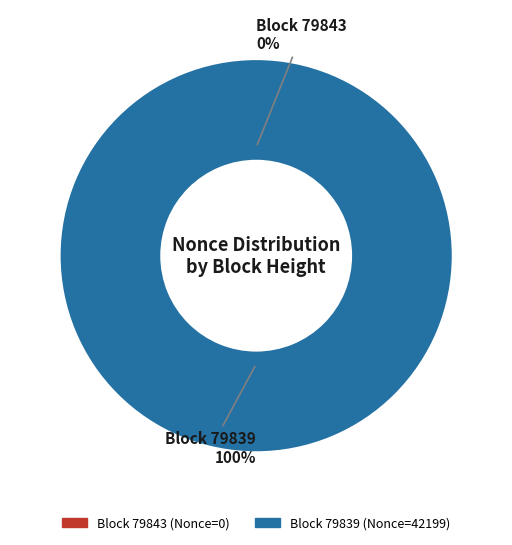

True or false: 79839 accounts for 100% of the total.

True